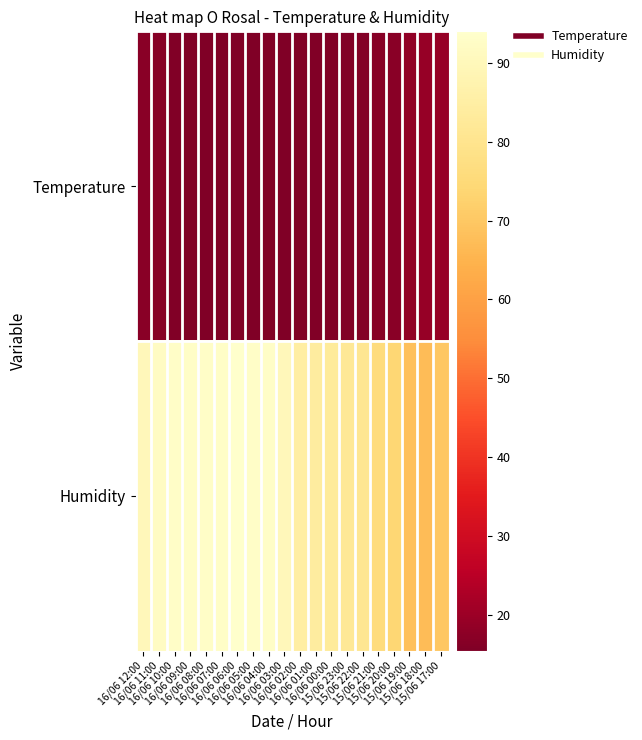

List the series in order of their peak value, highest first.

Humidity, Temperature